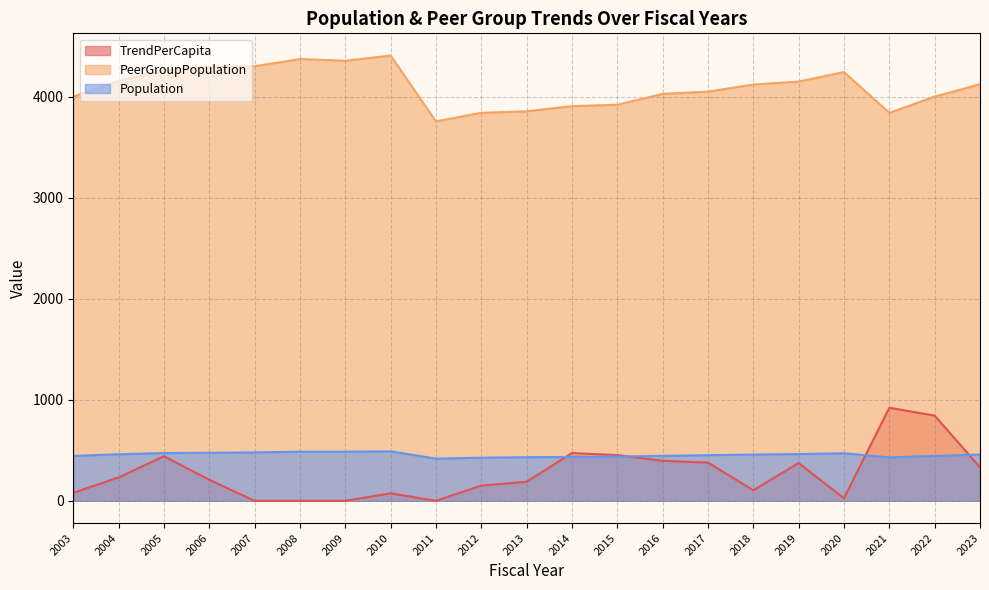

At which label does TrendPerCapita reach its minimum?

2007